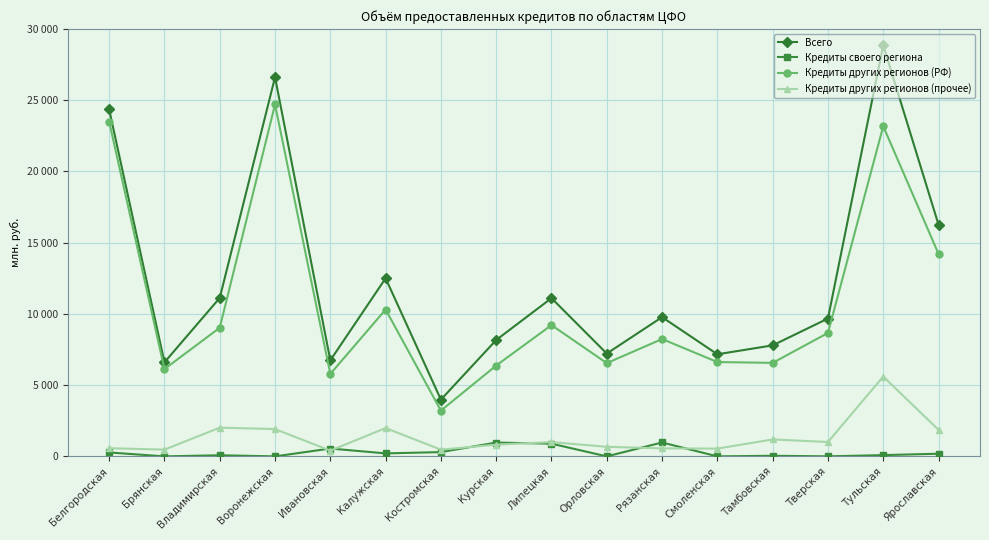

At which category is the sum across all series the highest?

Тульская